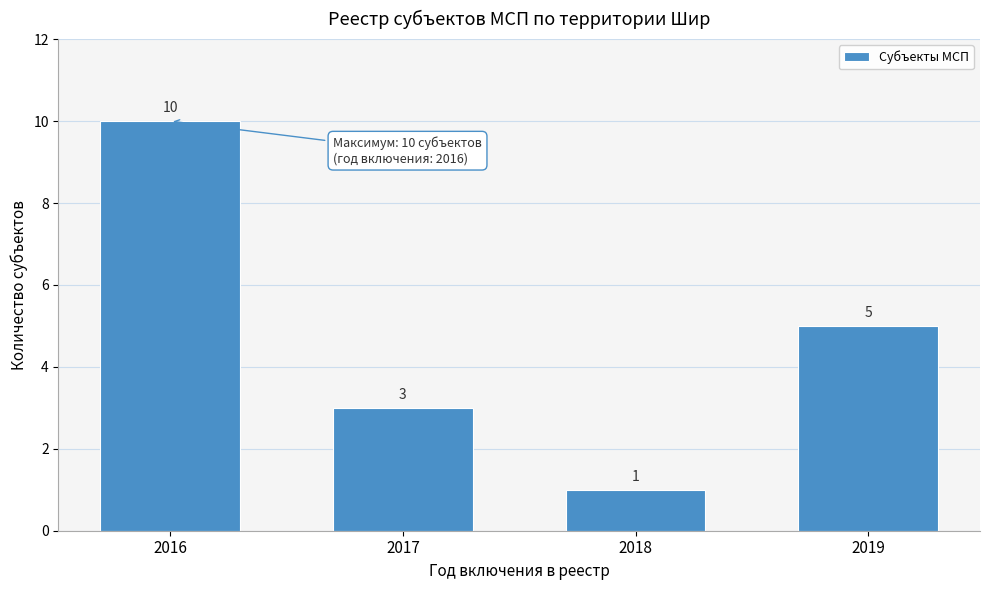

Reading left to right, extract all data points from this chart.

2016=10	2017=3	2018=1	2019=5